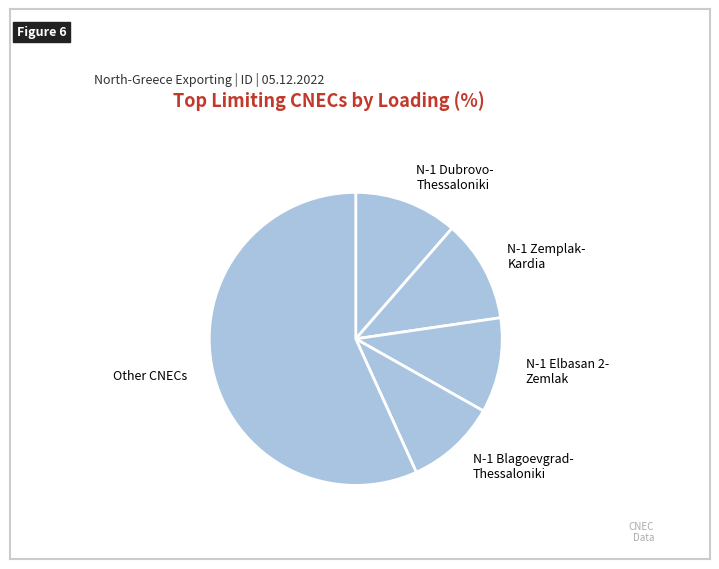

Is there a majority slice in this chart?

Yes